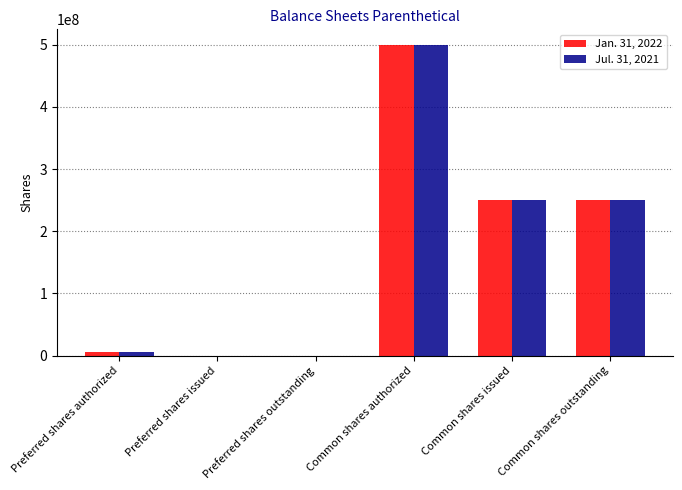

Where does the Jan. 31, 2022 series first go above 250524200?

Common shares authorized